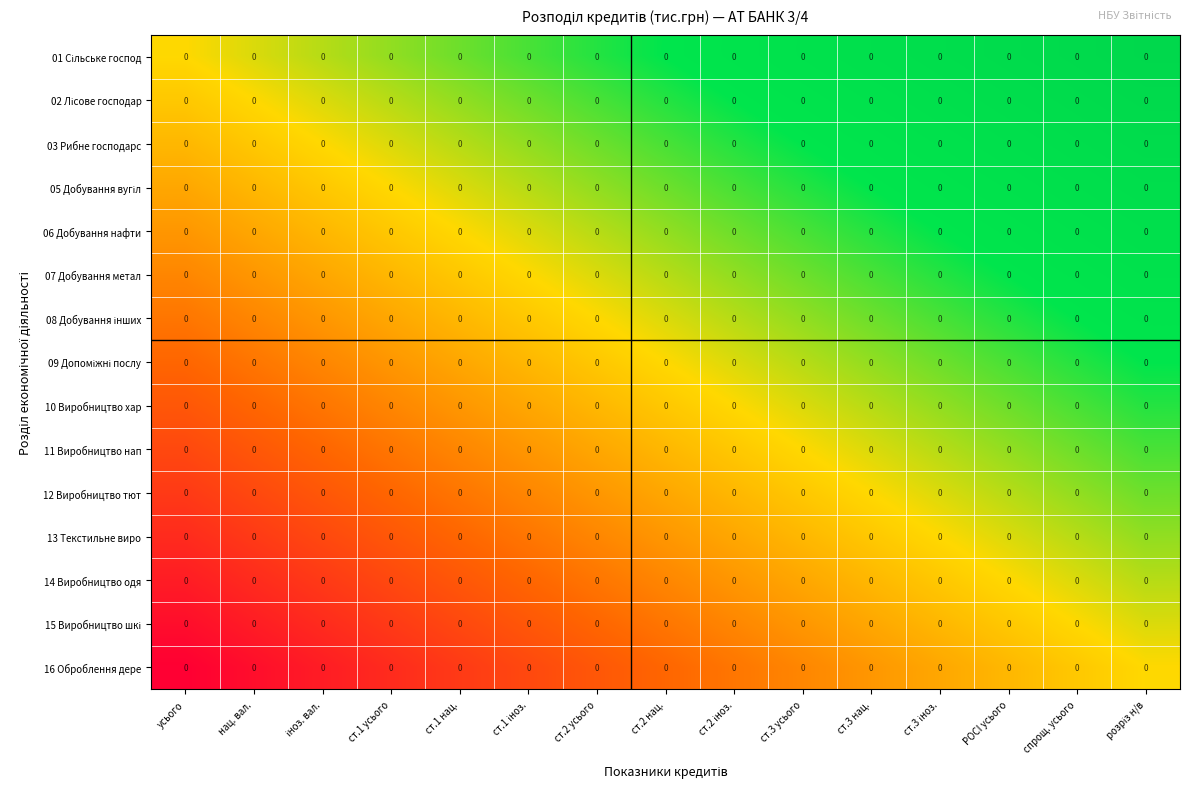

True or false: 02 Лісове господар has a value of 0.1 at іноз. вал..

False